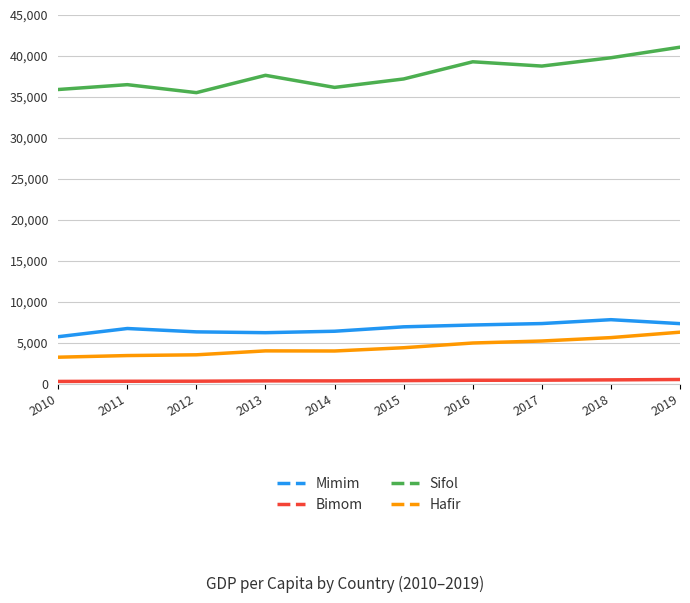

Does the chart have visible grid lines?

Yes